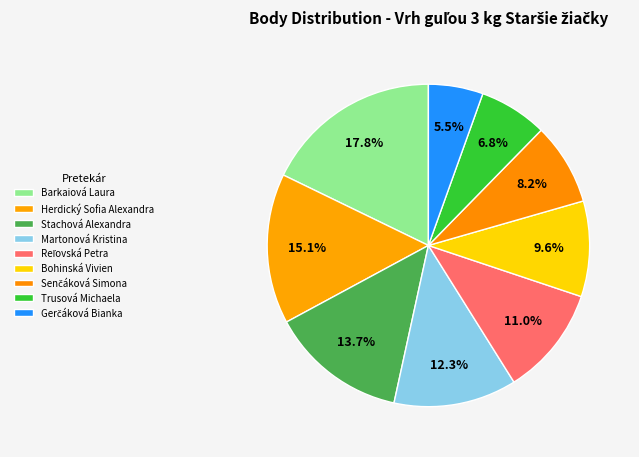

Approximately how many times larger is the value at Trusová Michaela compared to Bohinská Vivien?

0.7